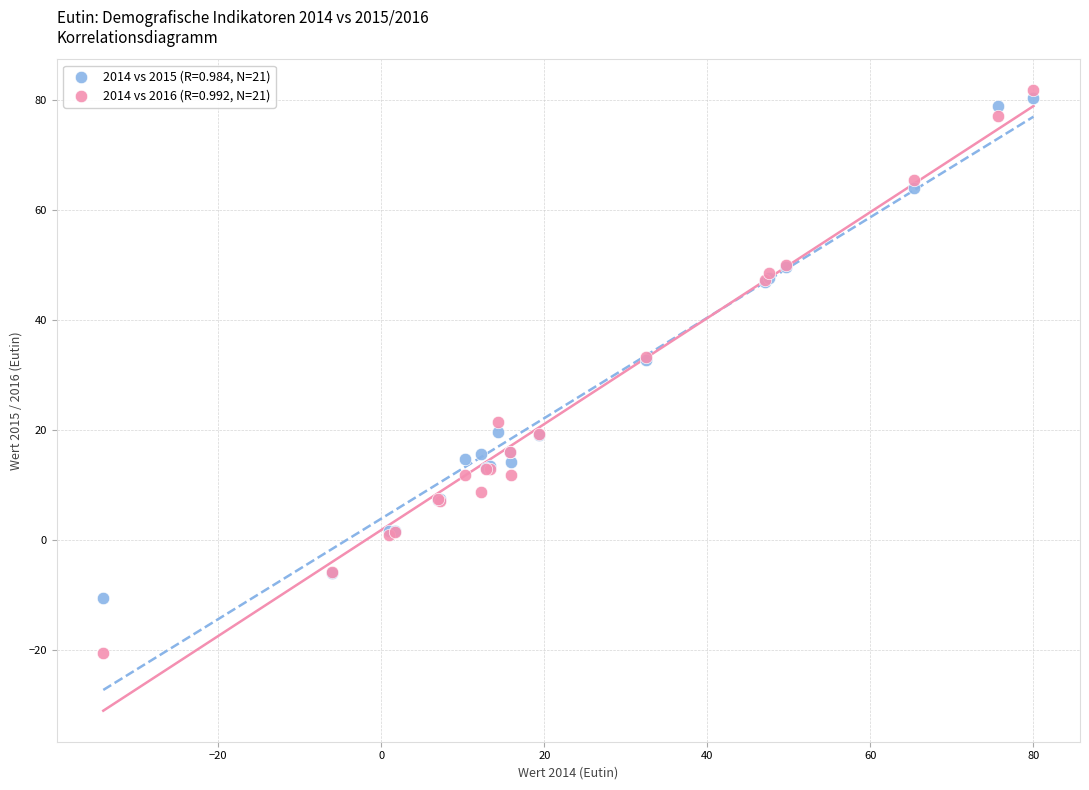

Which series contains the lowest Y value?

2014 vs 2016 (R=0.992, N=21)